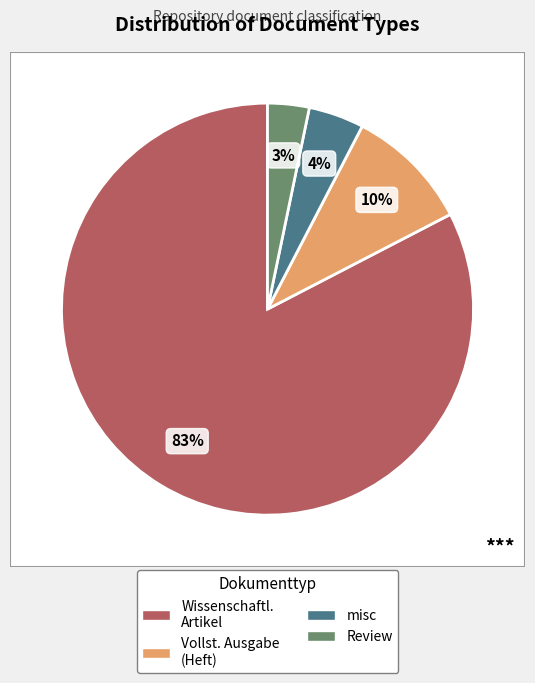

How many segments does this pie chart have?

4